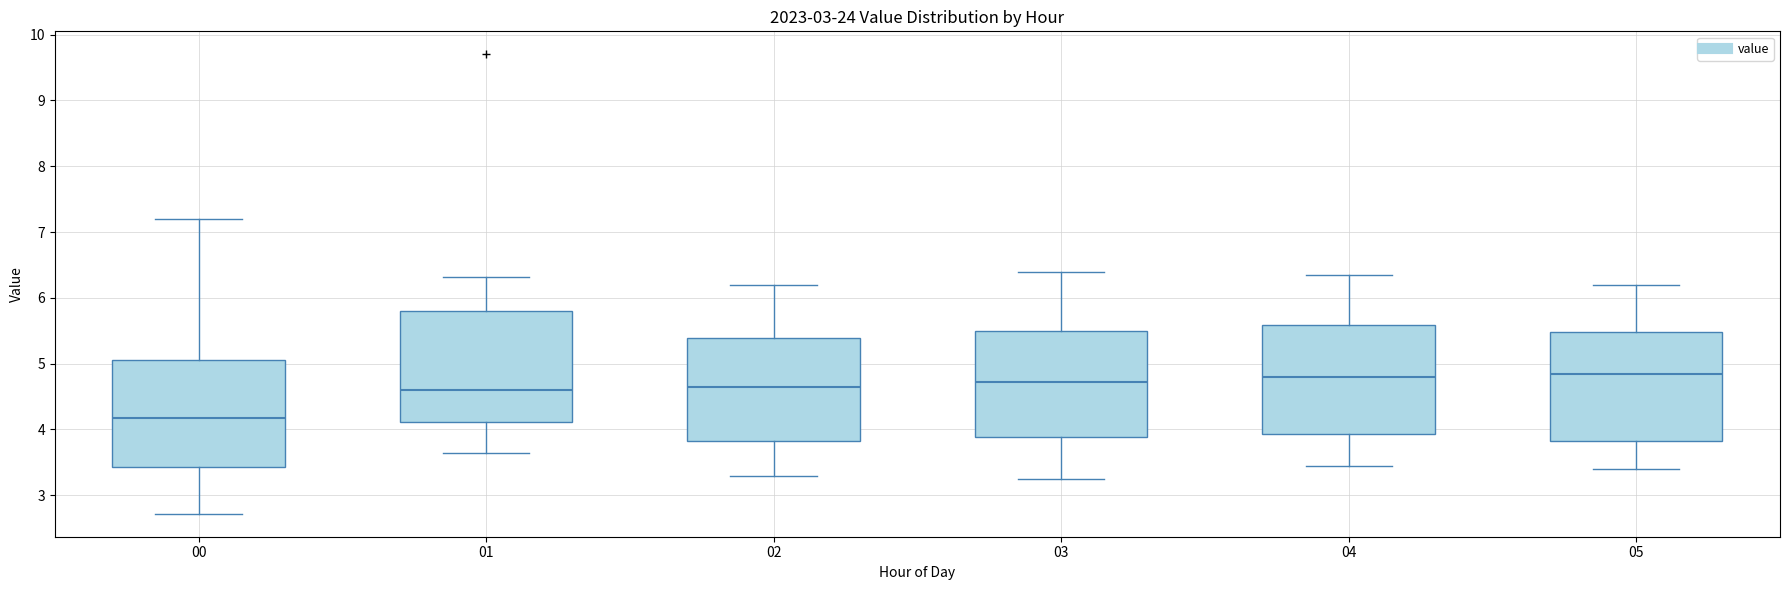

Where does the upper whisker of the box at x = 04 end on the y-axis? The values are not printed on the chart, so give them approximately, as read against the axis.

6.4